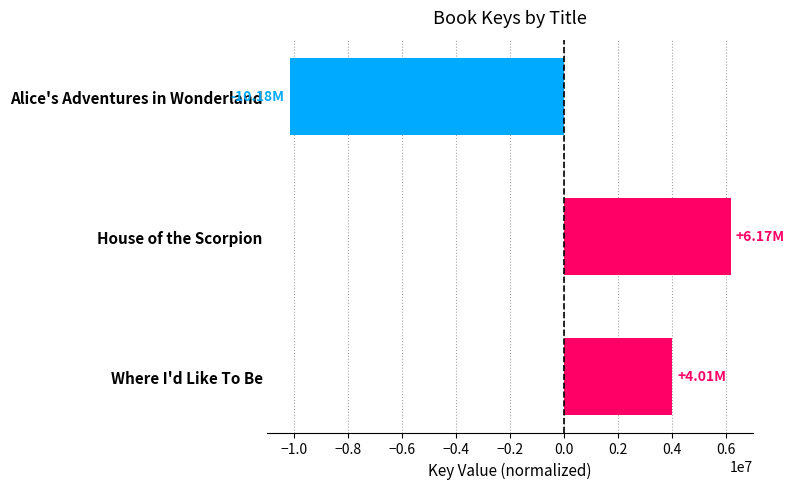

What is the sum of the values at Where I'd Like To Be and House of the Scorpion?

10177224.7